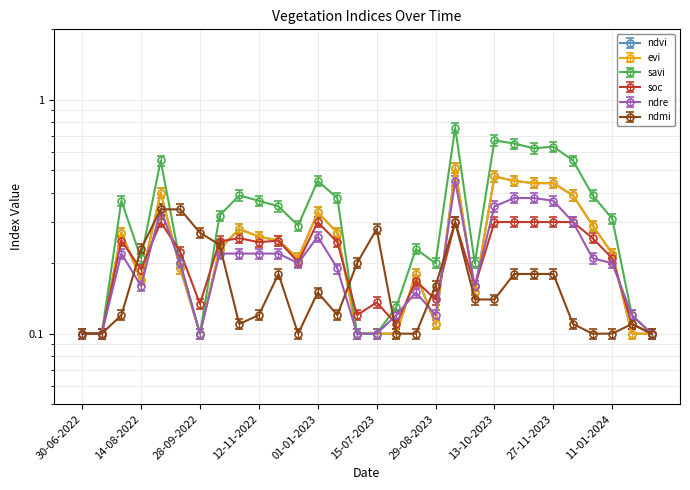

What is the label of the 17th point from the left?

30-07-2023